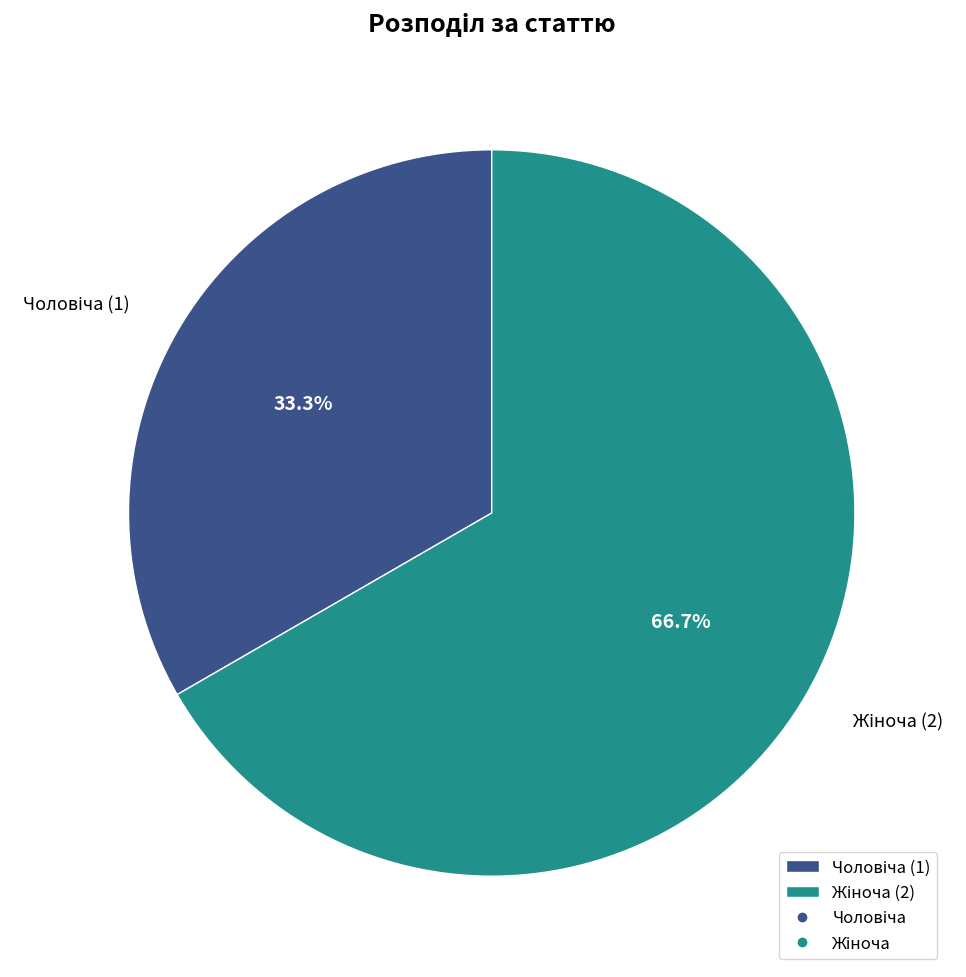

Does any single category account for the majority?

Yes